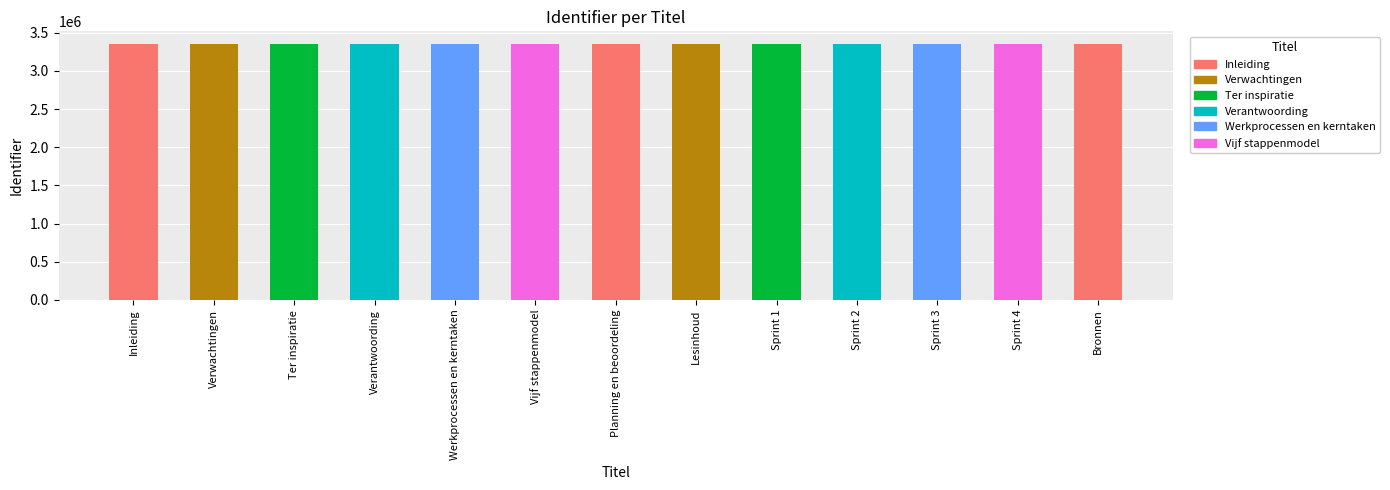

Count the number of categories in the chart.

13